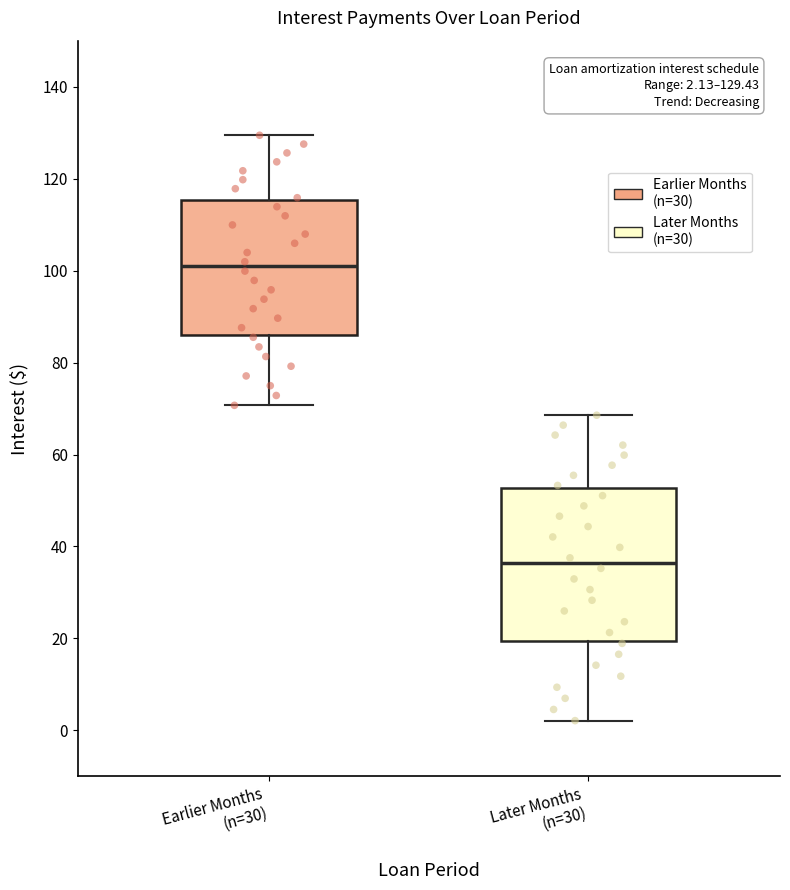

Which box has the lowest median line?

Later Months (n=30)